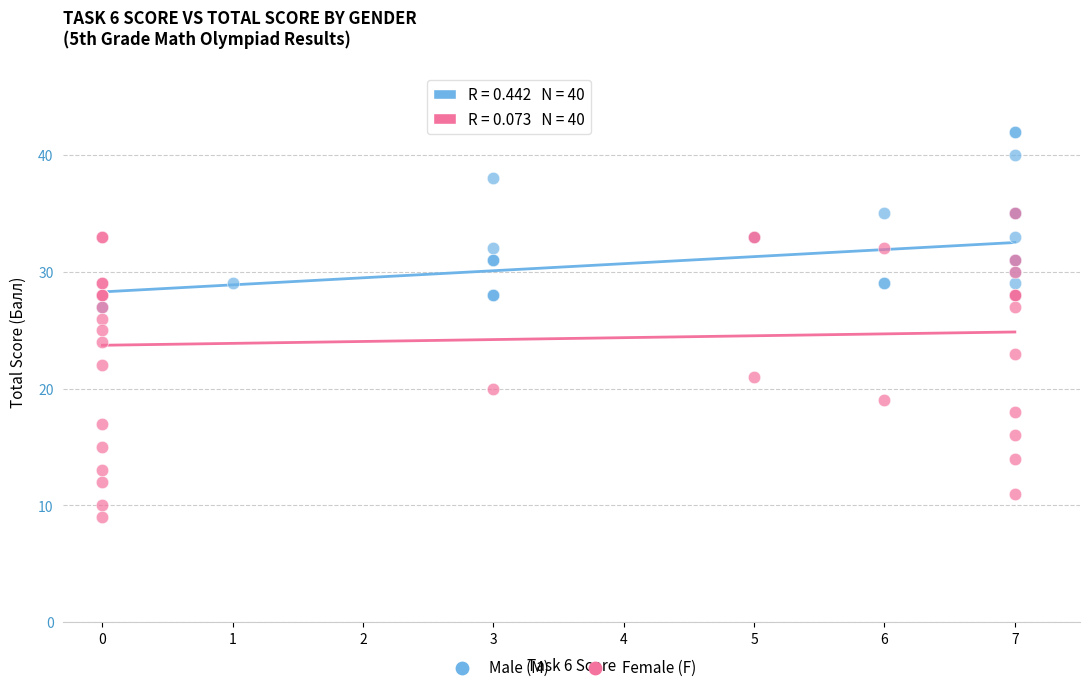

Which series has the widest spread of Y values?

Female (F)